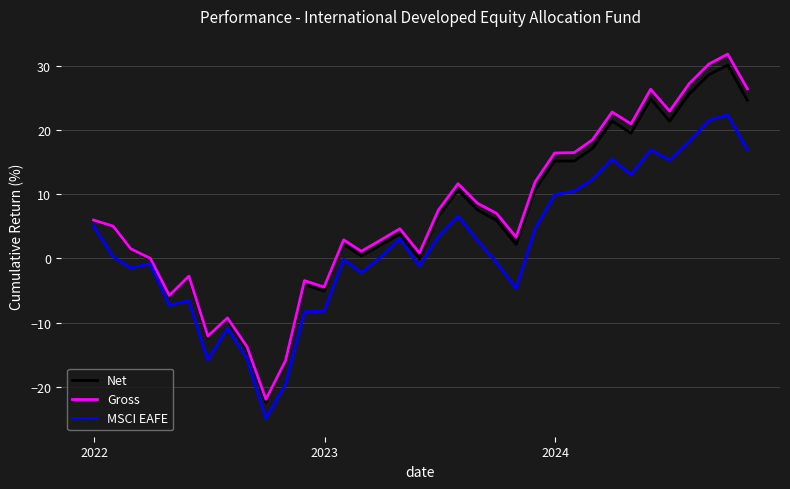

Does the chart display data point markers on the line(s)?

No